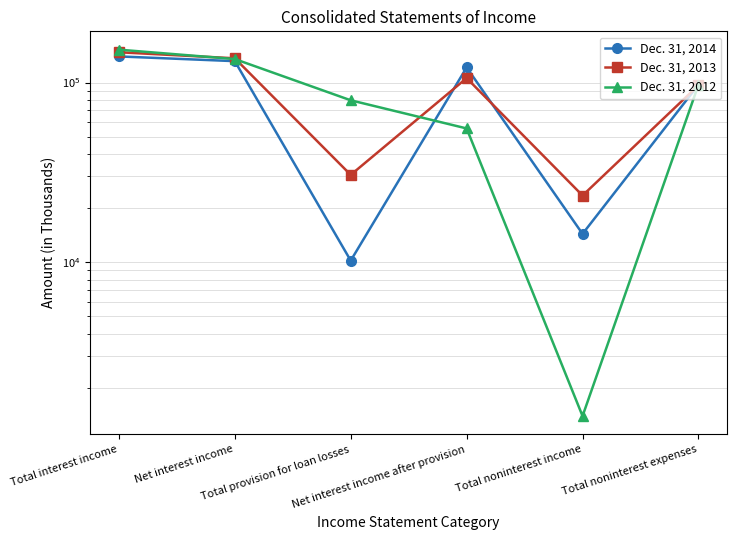

How many interior local valleys does the Dec. 31, 2012 series have?

1